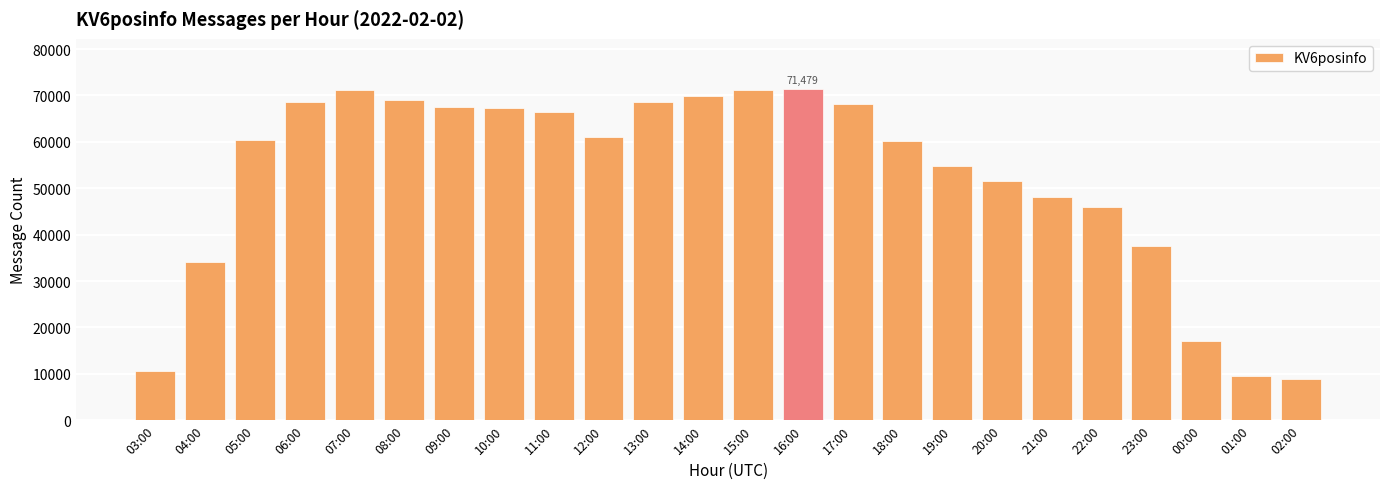

Count the number of values greater than 61020.

11